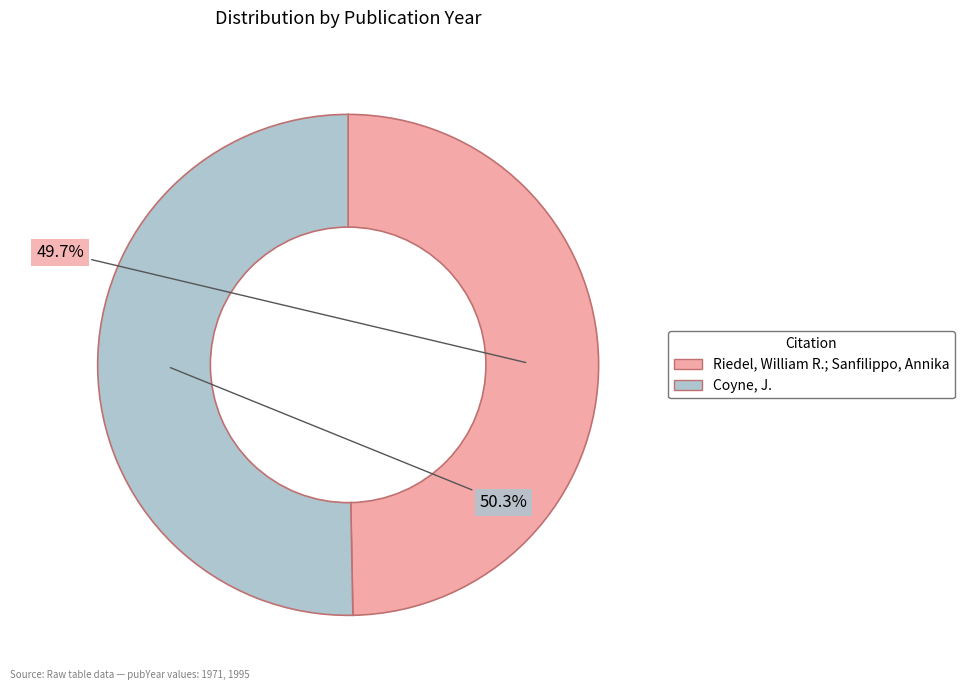

How many slices are in this pie chart?

2